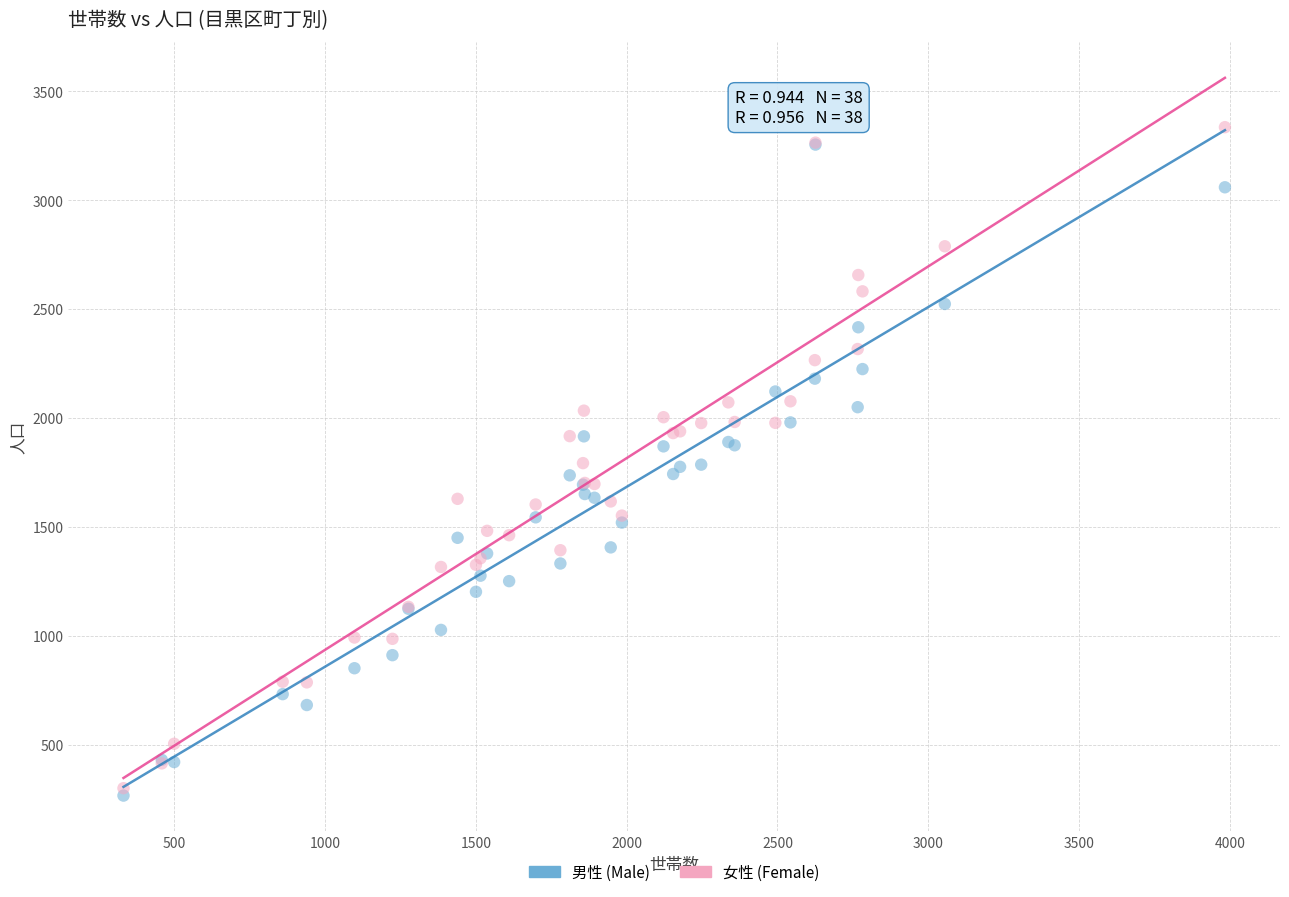

Which series has the largest Y range (max minus min)?

女性 (Female)